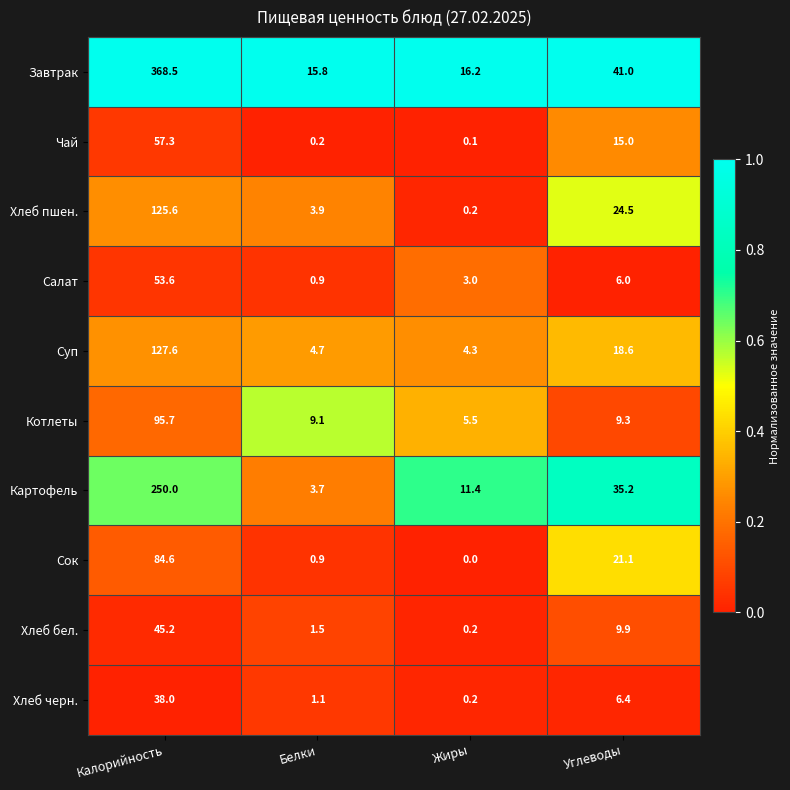

What is the difference between the highest and lowest values at Белки?

15.6